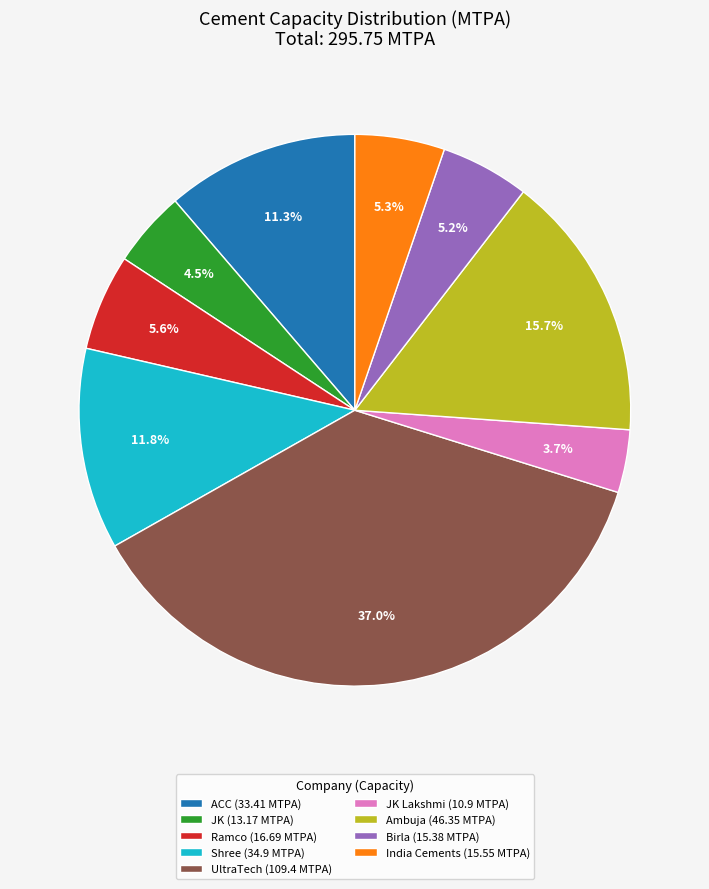

How many segments does this pie chart have?

9